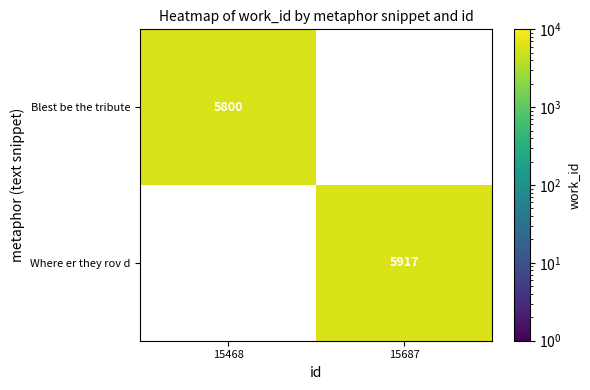

At how many categories does at least one series exceed 5833?

1